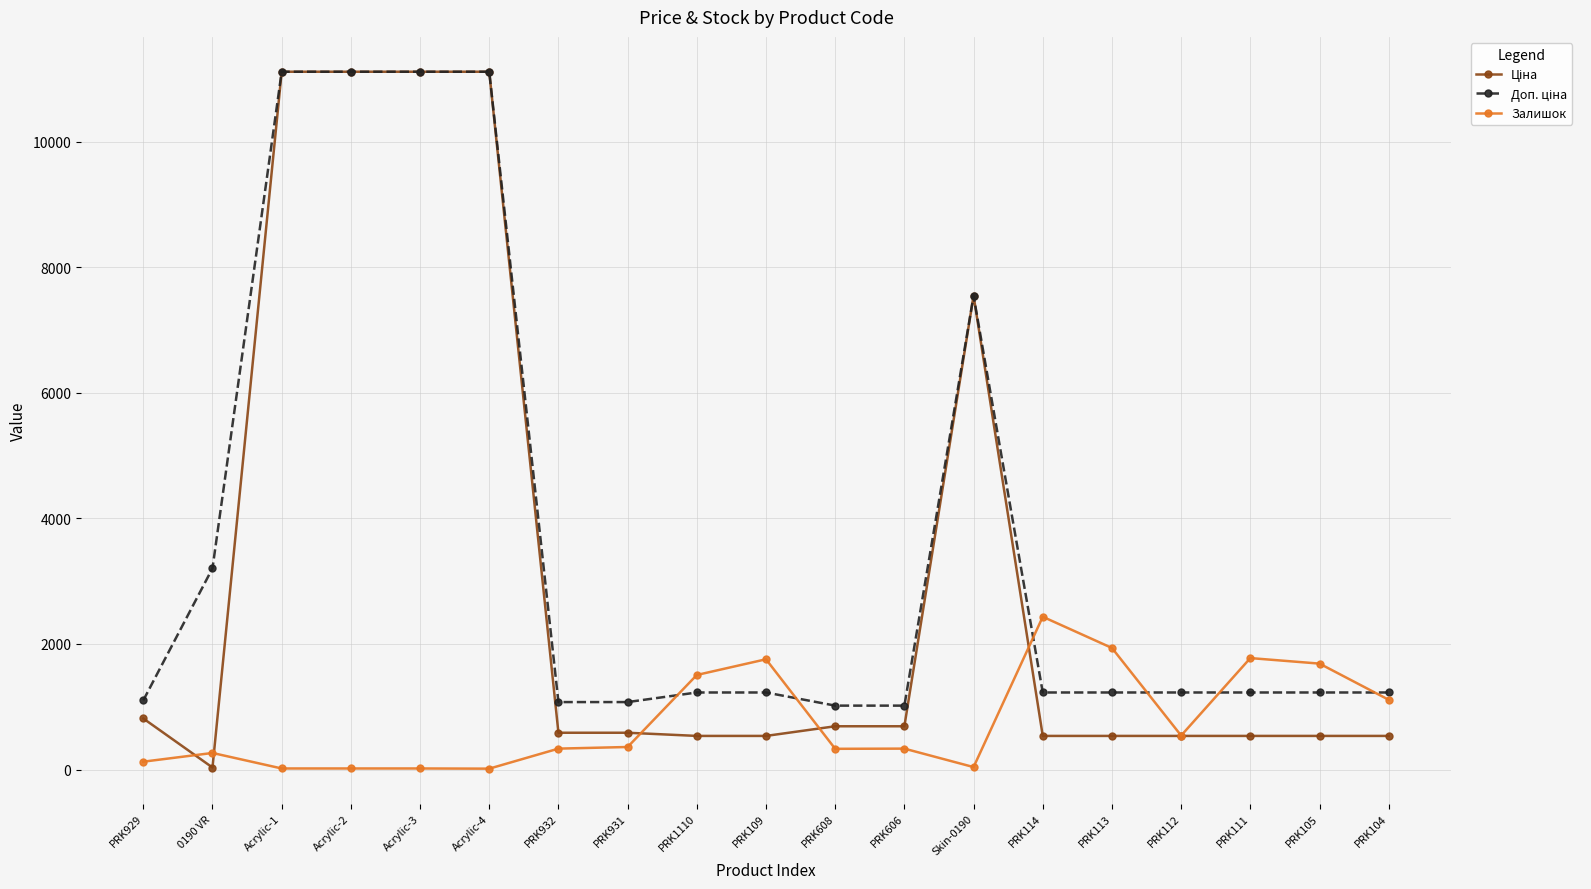

Count the number of categories in the chart.

19